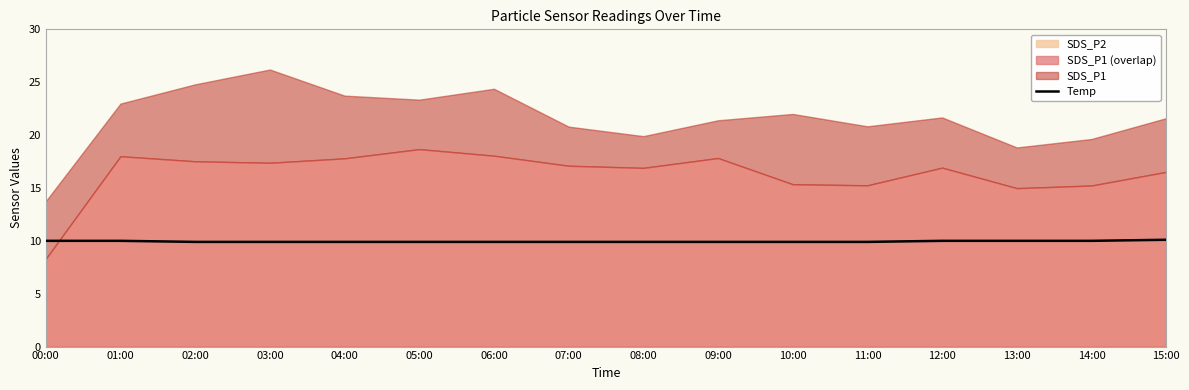

What is the lowest value of the Temp series?

9.9